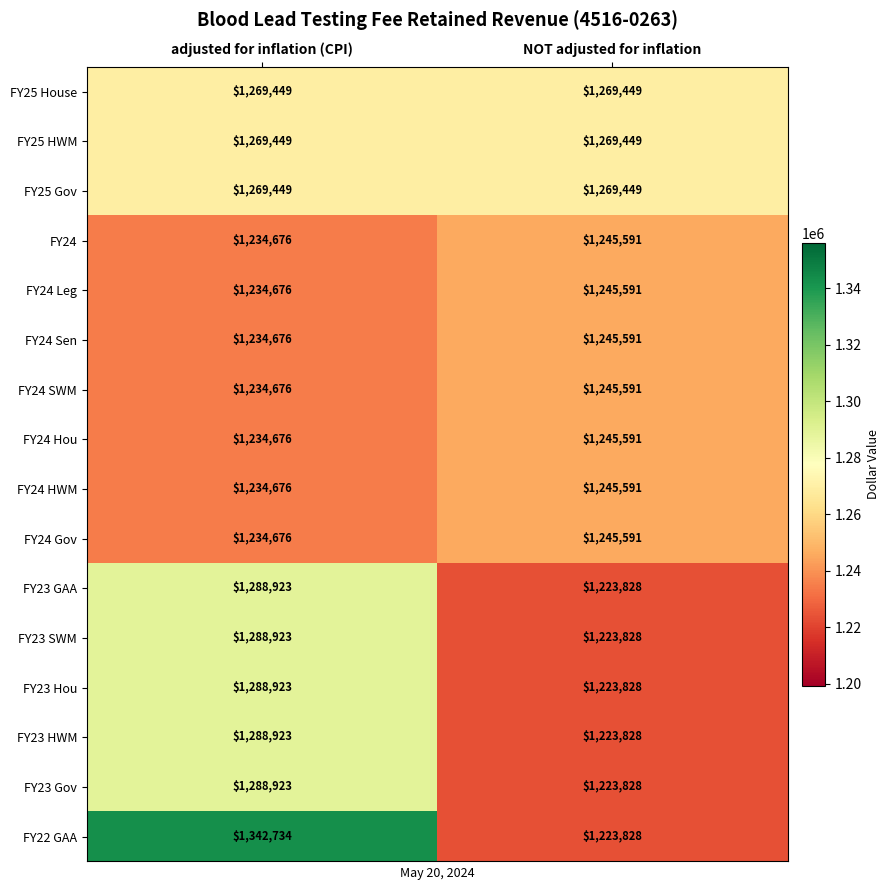

What is the sum of all FY22 GAA values?

2566562